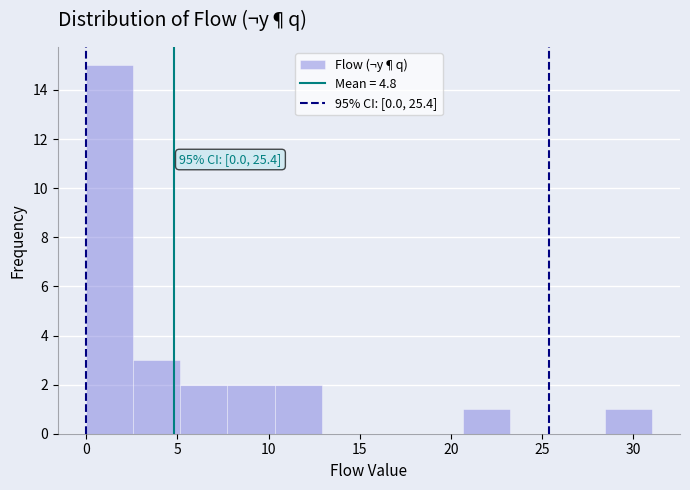

Which range on the x-axis has the tallest bar?

0.0 to 2.5